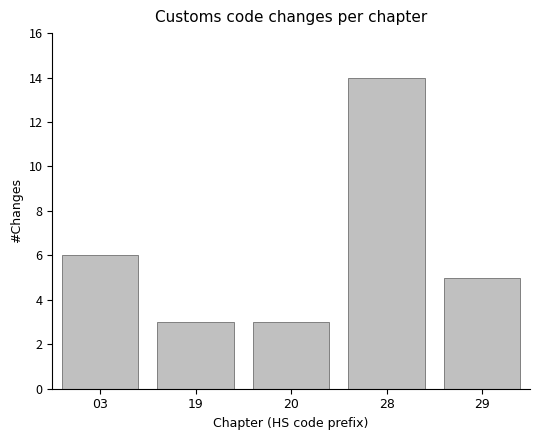

Reading left to right, extract all data points from this chart.

03=6	19=3	20=3	28=14	29=5